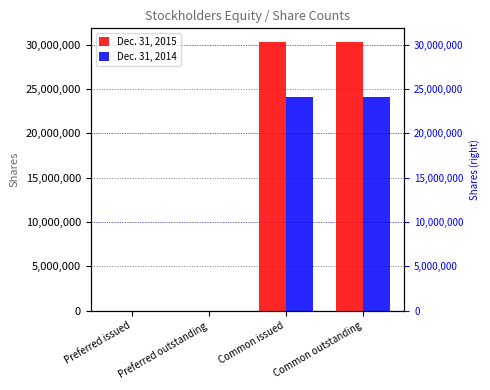

Reading left to right, extract all data points from this chart.

Dec. 31, 2015: Preferred issued=28092	Preferred outstanding=28092	Common issued=30333993	Common outstanding=30333993
Dec. 31, 2014: Preferred issued=28092	Preferred outstanding=28092	Common issued=24094551	Common outstanding=24094551